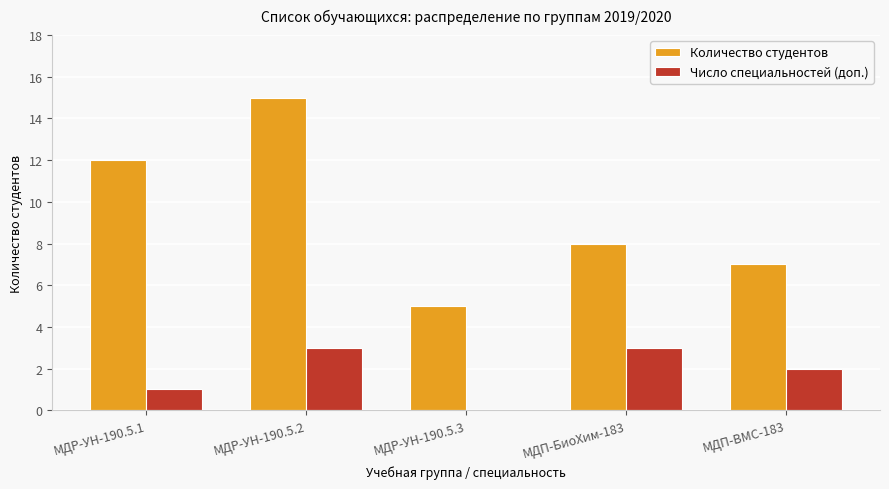

How many groups of bars are there?

5